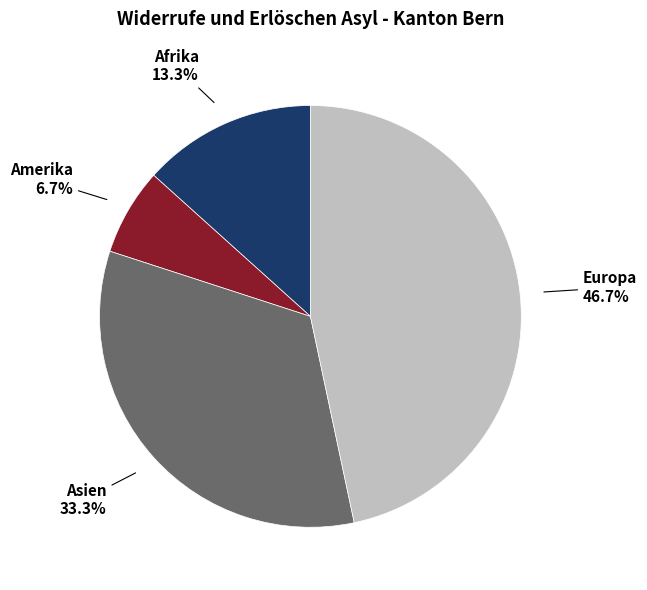

Does any single category account for the majority?

No